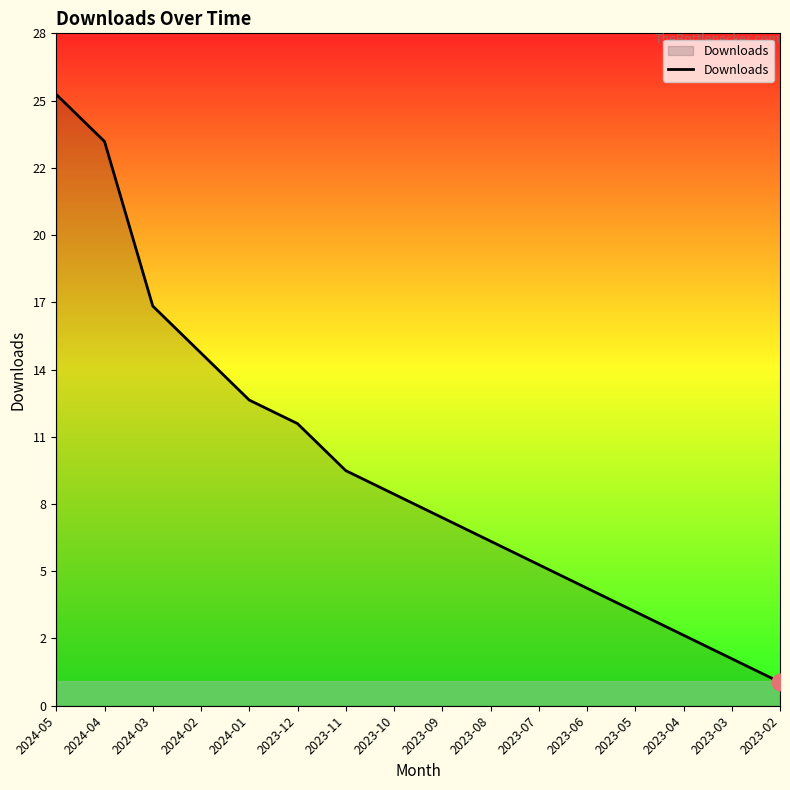

What is the ratio of the value at 2023-07 to the value at 2023-08?

0.9